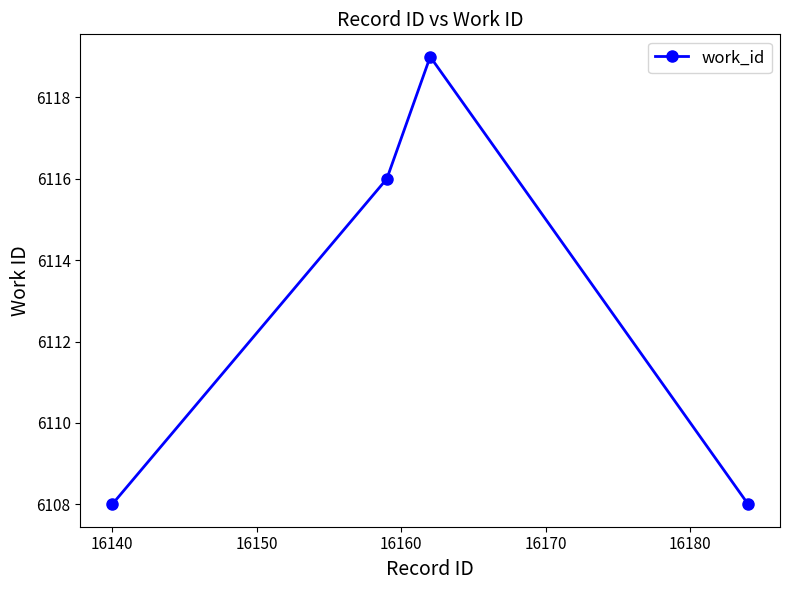

What is the difference between the maximum and minimum values?

11